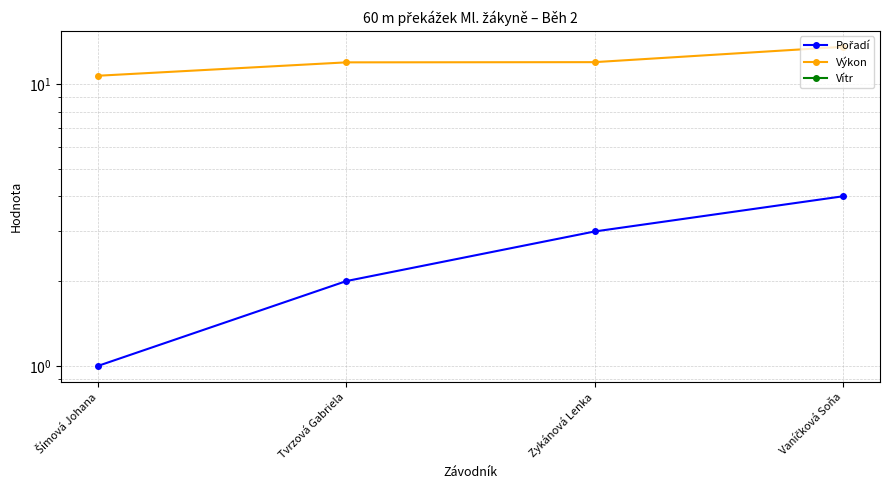

Rank the series by their maximum value, from highest to lowest.

Výkon, Pořadí, Vítr